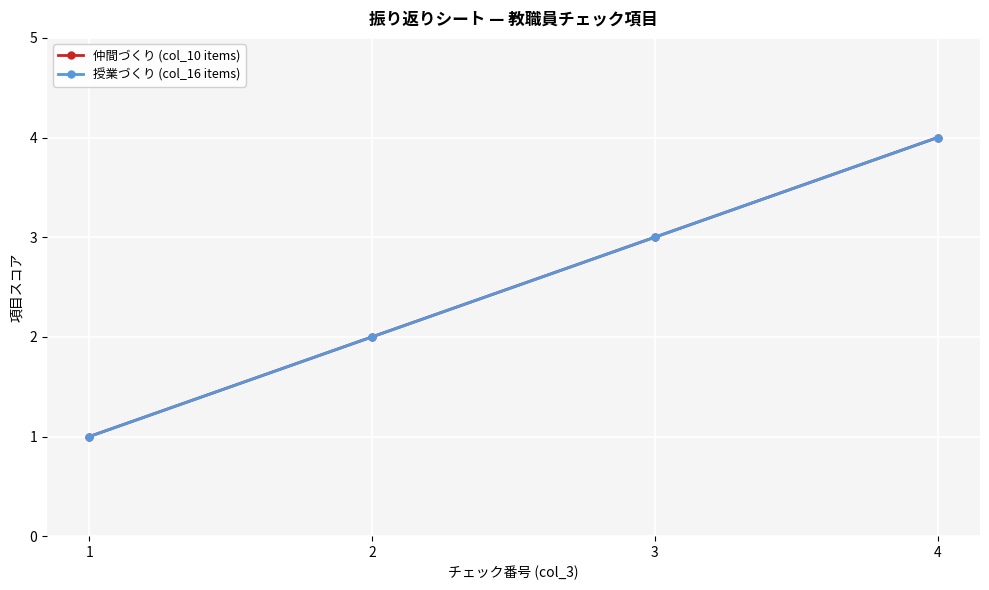

Does the chart have visible grid lines?

Yes